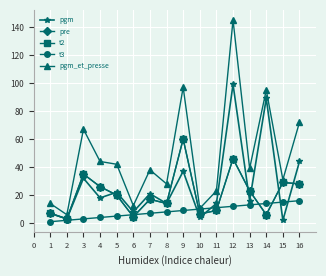

At how many categories does at least one series exceed 28?

10